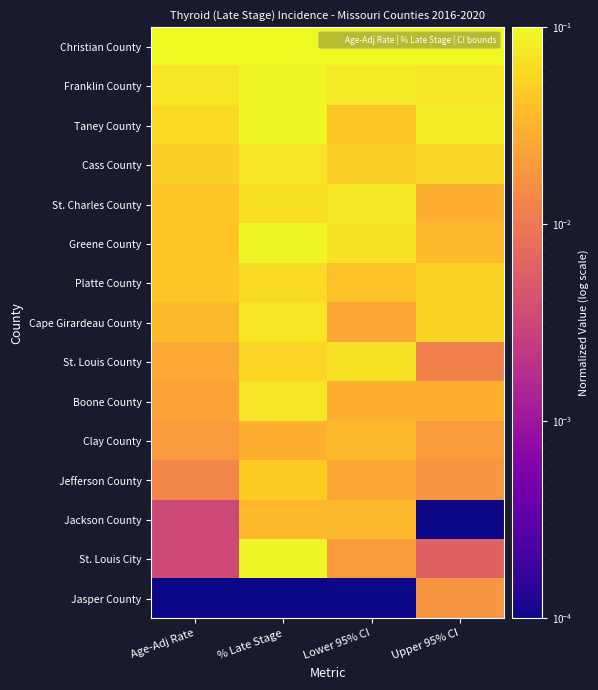

At Upper 95% CI, list the series in order from largest to smallest.

Christian County, Taney County, Franklin County, Cass County, Platte County, Cape Girardeau County, Greene County, St. Charles County, Boone County, Clay County, Jefferson County, Jasper County, St. Louis County, St. Louis City, Jackson County